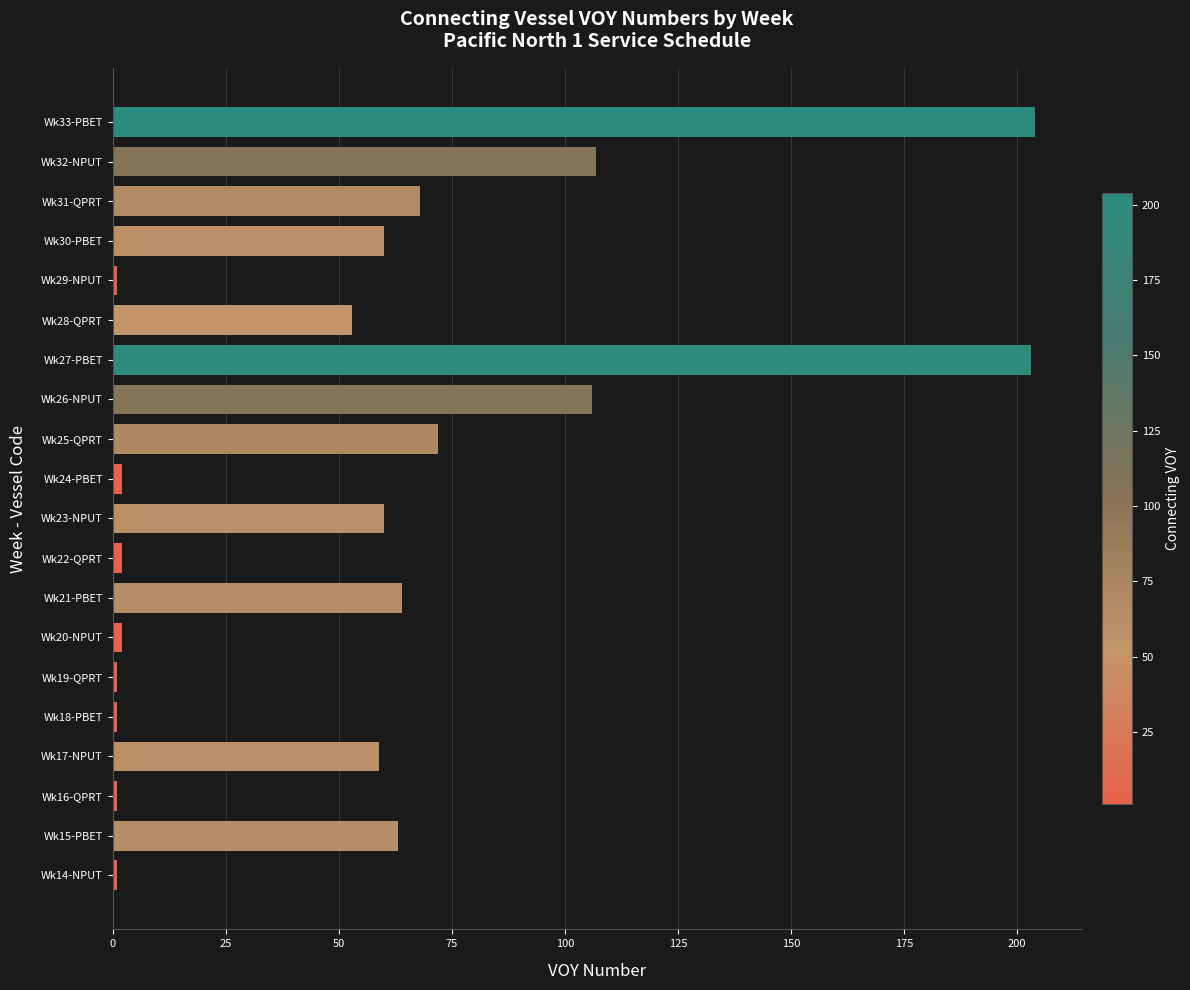

Reading bottom to top, list all the values displayed in this chart.

1	63	1	59	1	1	2	64	2	60	2	72	106	203	53	1	60	68	107	204